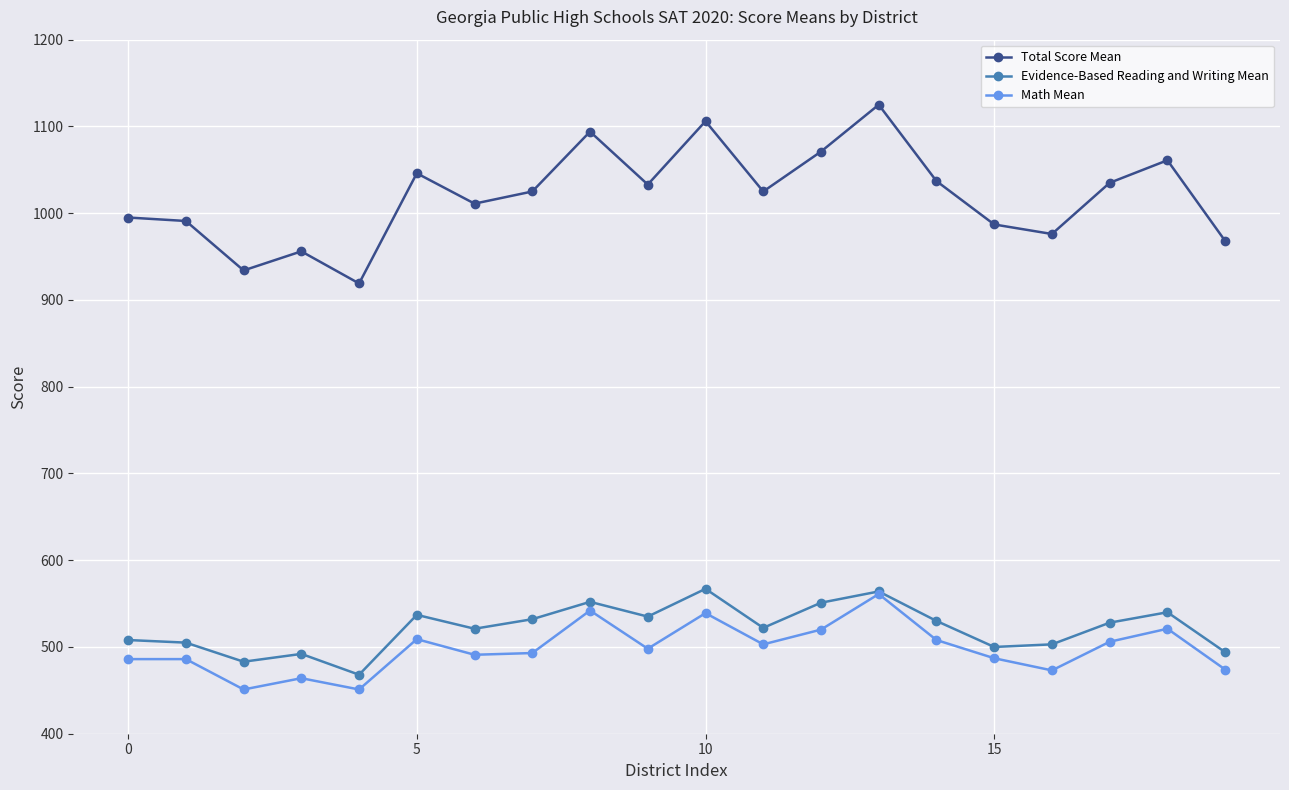

Which series has the largest total across all categories?

Total Score Mean